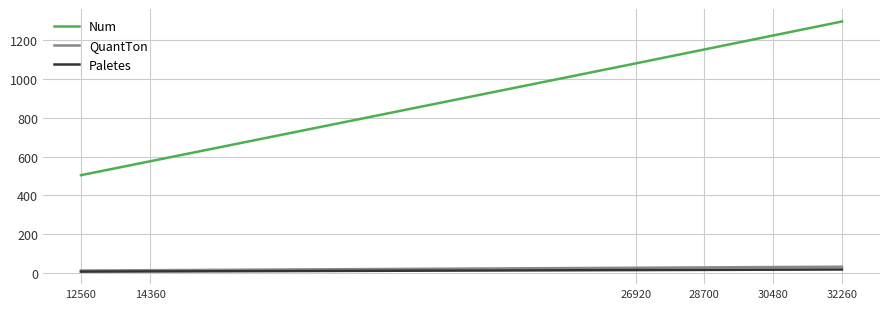

How many distinct data groups are displayed?

3